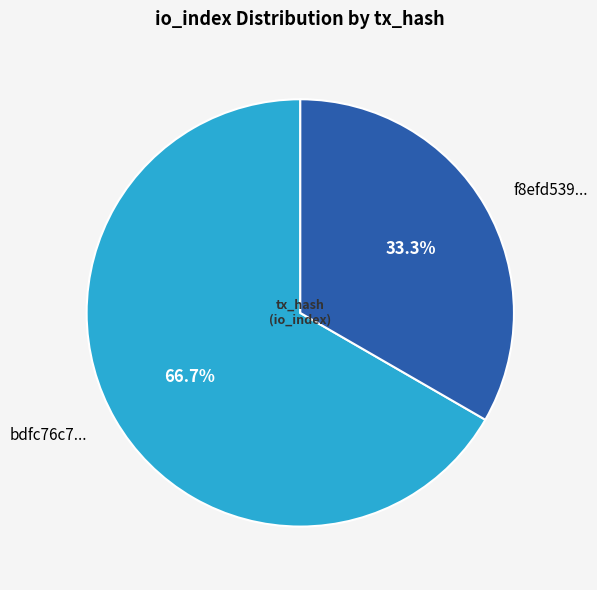

What is the largest slice in the pie chart?

bdfc76c7...